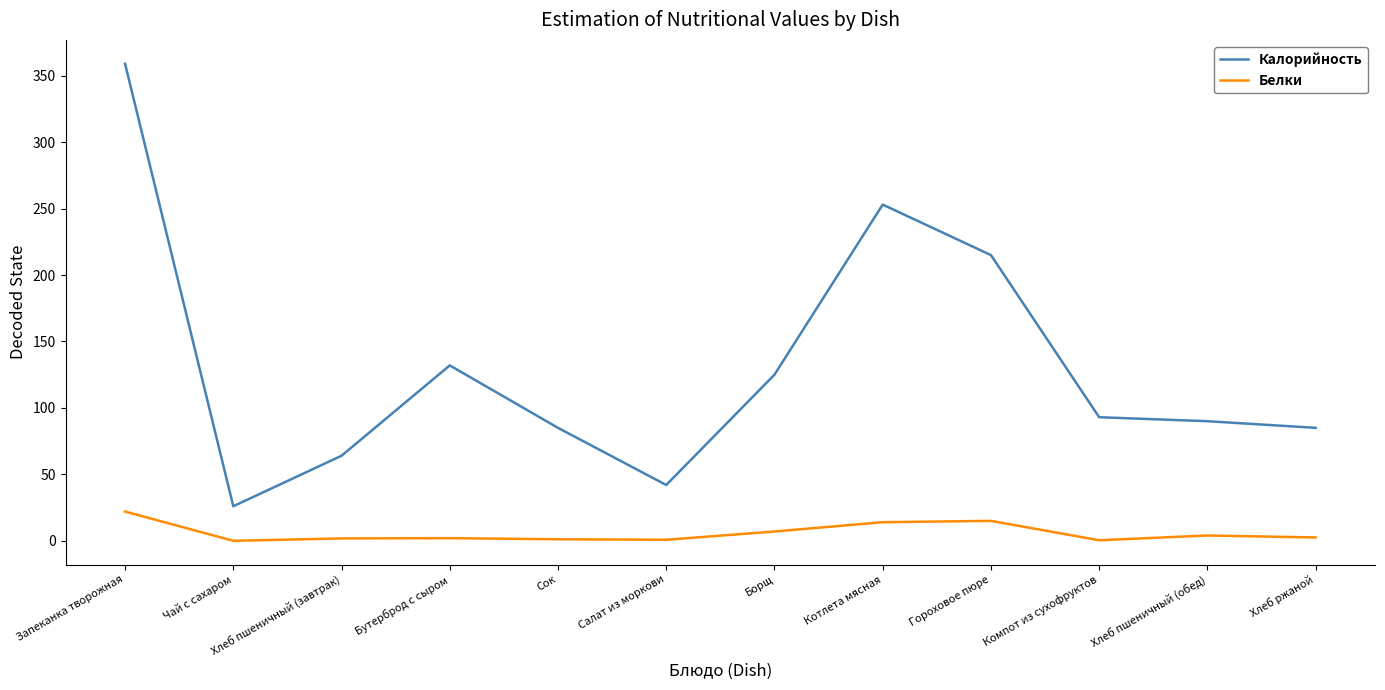

At Хлеб пшеничный (обед), list the series in order from smallest to largest.

Белки, Калорийность